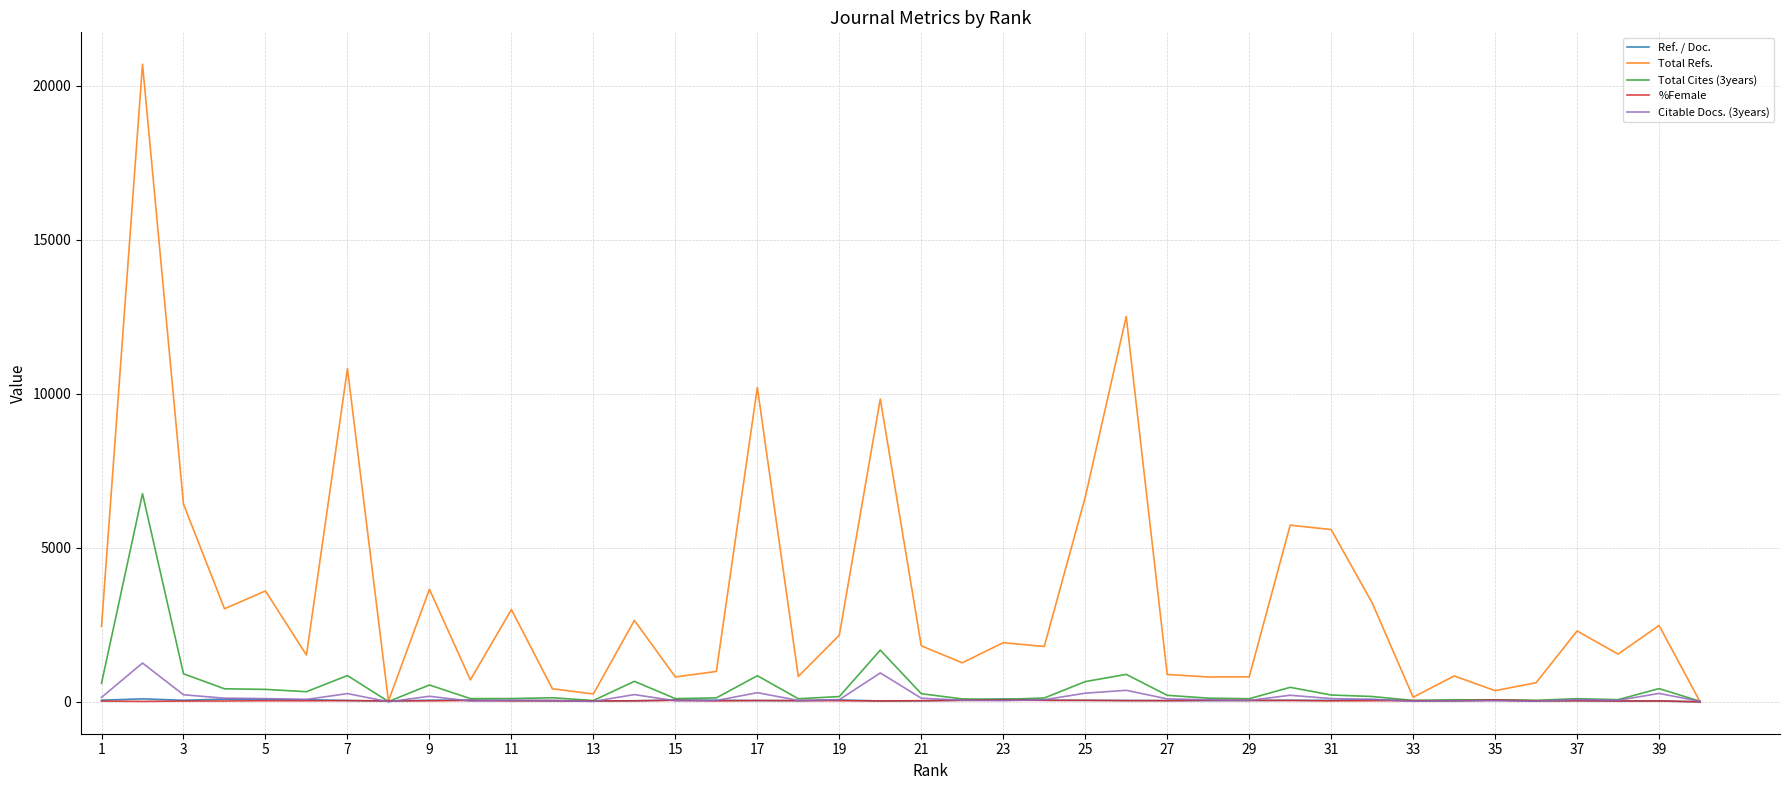

How many lines are shown in the chart?

5